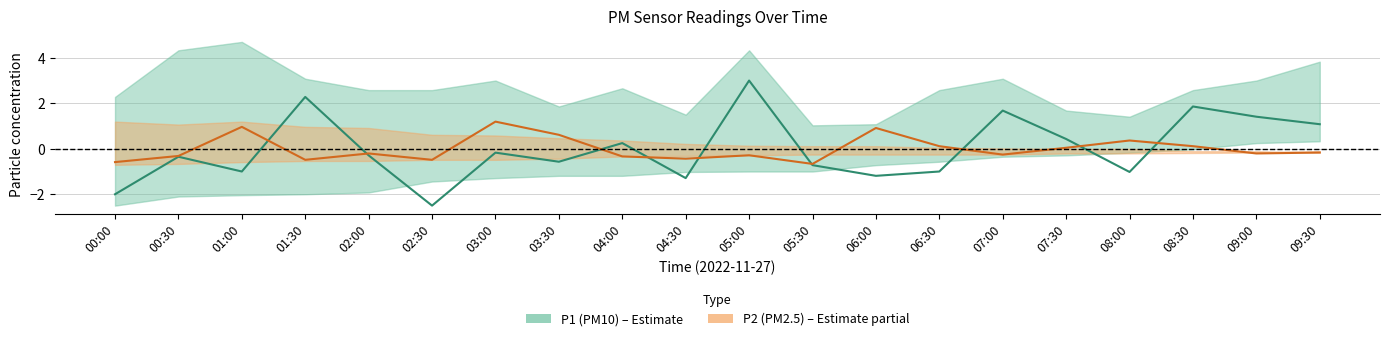

How many data points in P2 (PM2.5) are above 0?

8